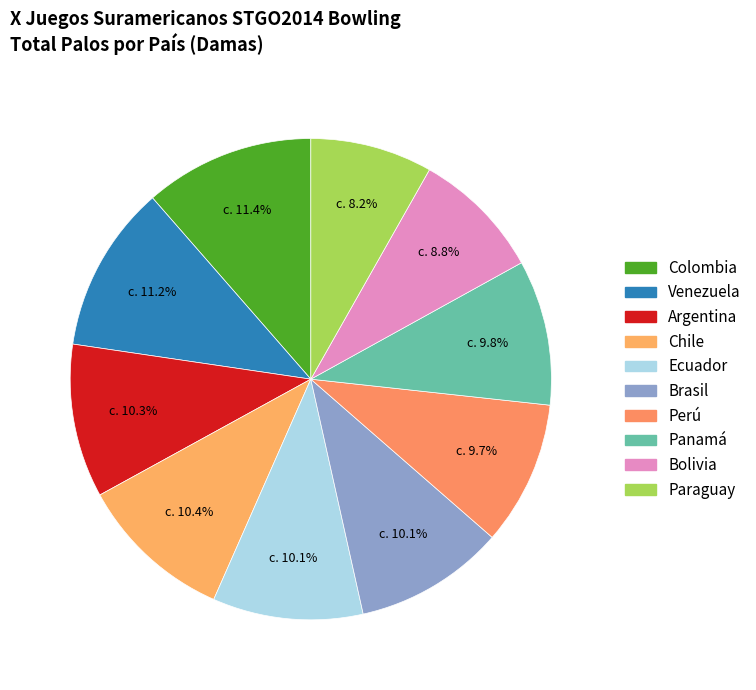

How many slices are in this pie chart?

10